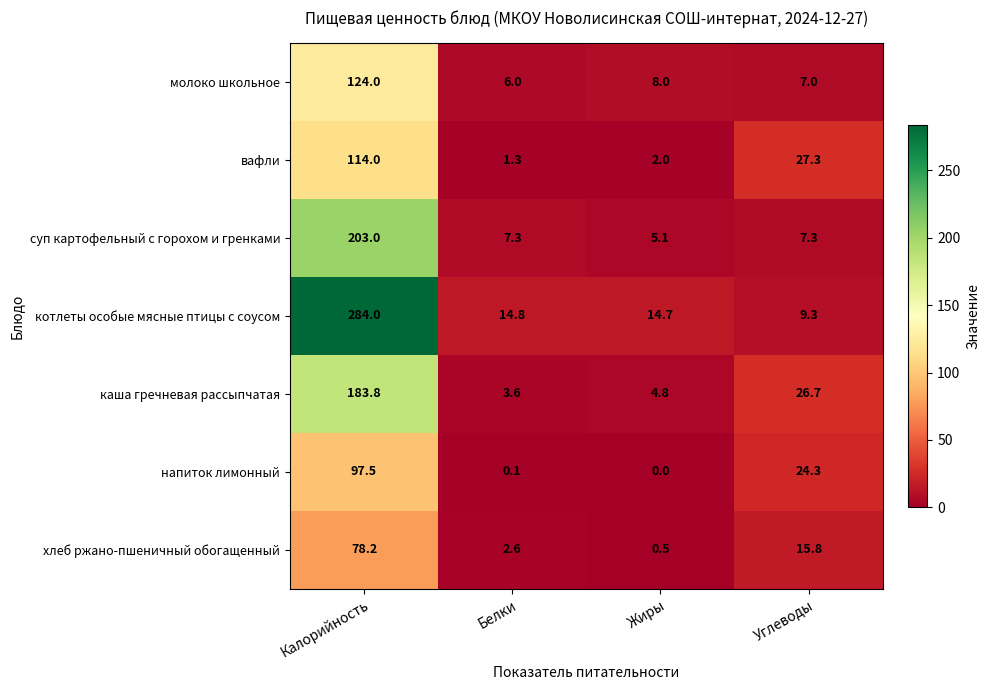

Which series has the largest range (max minus min)?

котлеты особые мясные птицы с соусом